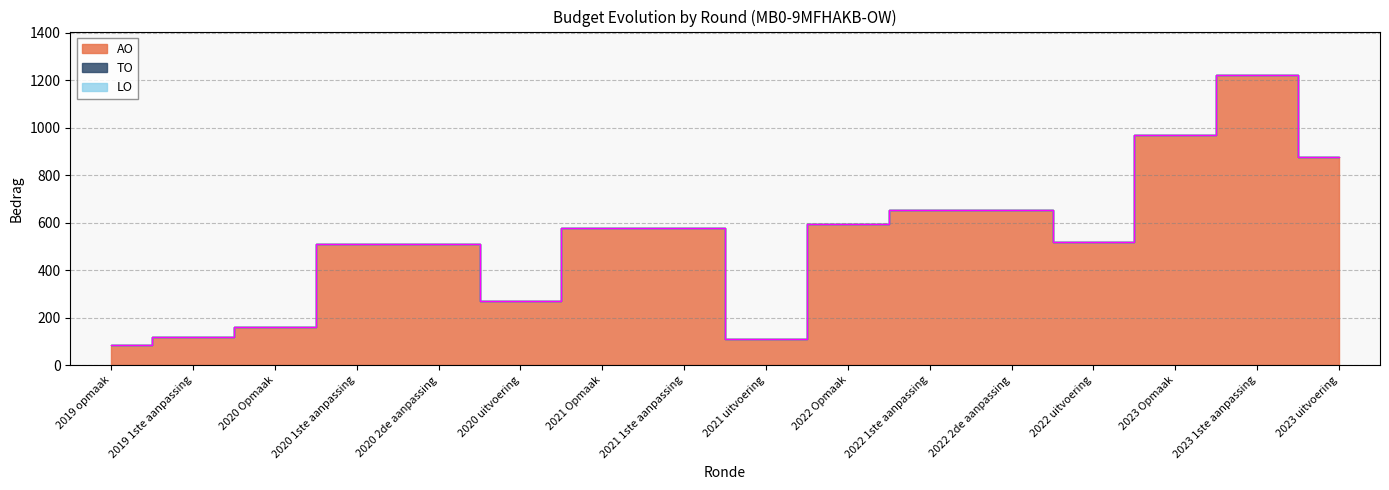

What is the label of the 9th point from the right?

2021 1ste aanpassing